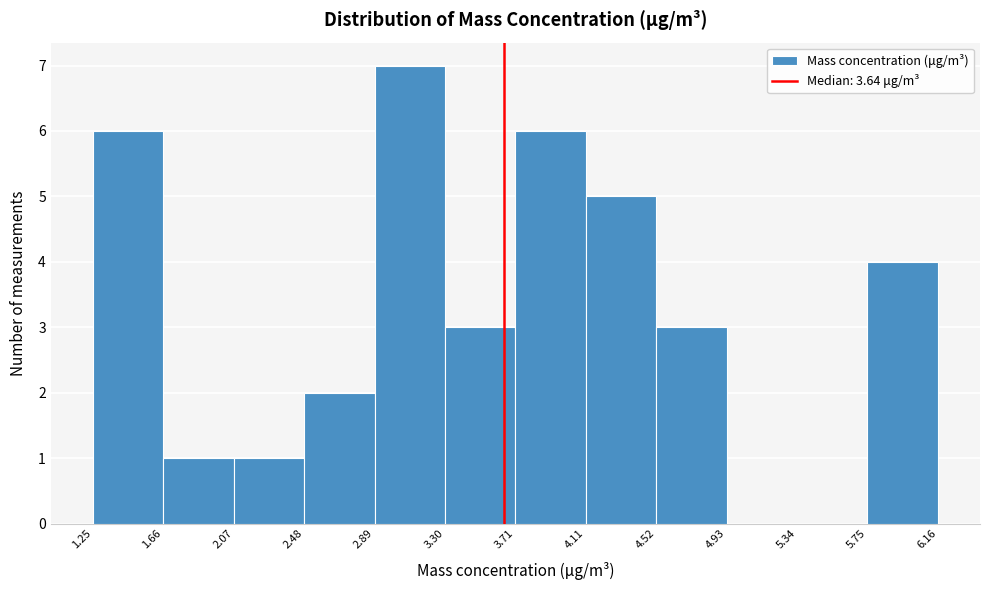

Over which range of the x-axis is the bar tallest?

2.89 to 3.30